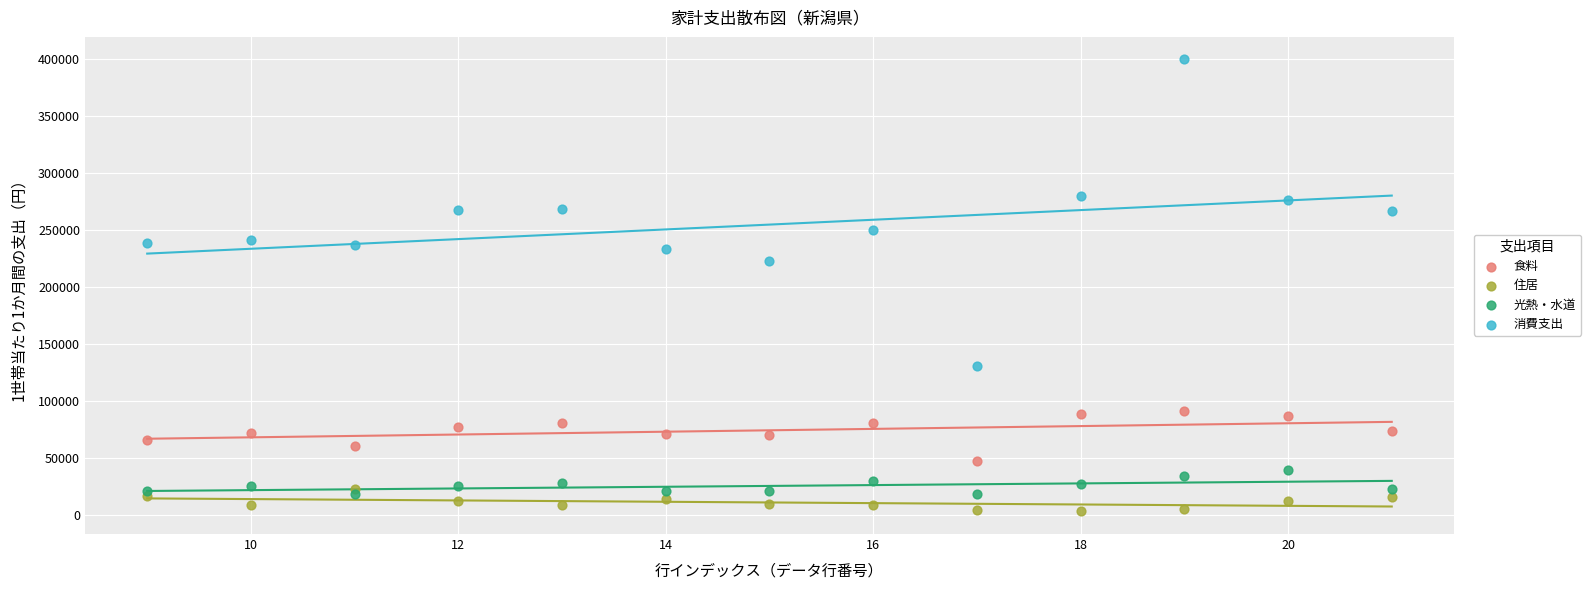

What are all the series names shown in the legend?

食料, 住居, 光熱・水道, 消費支出